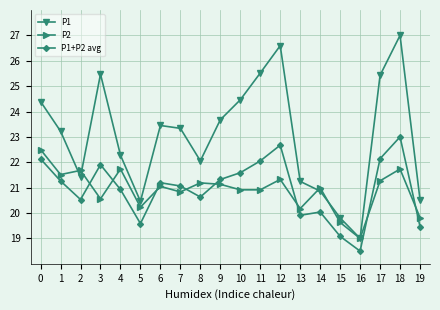

What is the sum of all P1+P2 avg values?

419.0